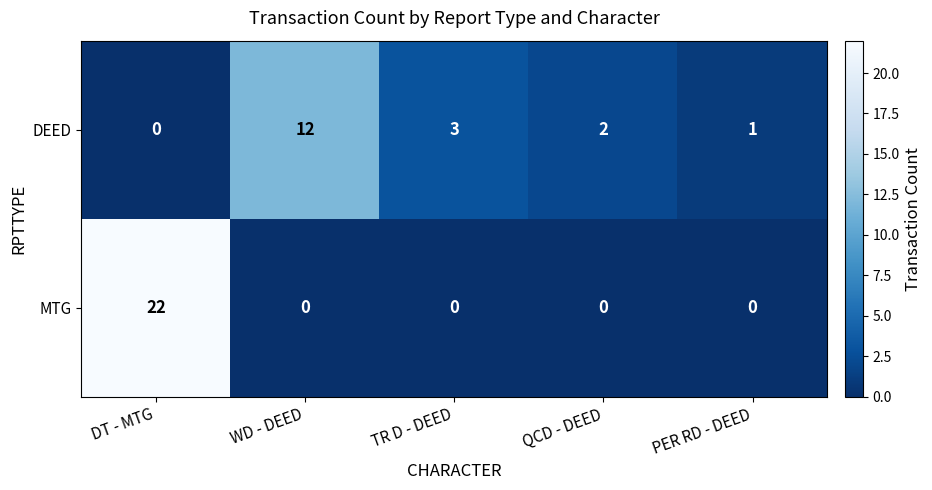

Which series changed the most between WD - DEED and TR D - DEED?

DEED